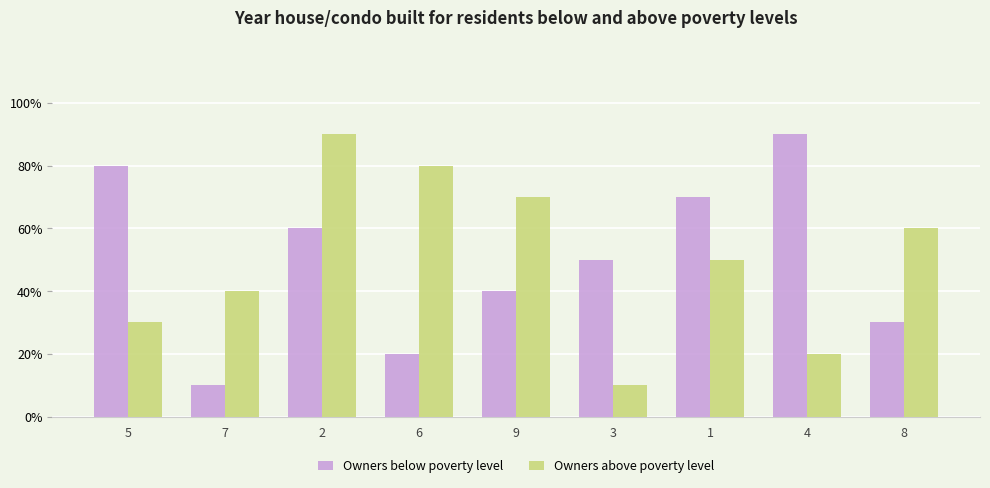

Rank the categories by Owners above poverty level value from highest to lowest.

2, 6, 9, 8, 1, 7, 5, 4, 3